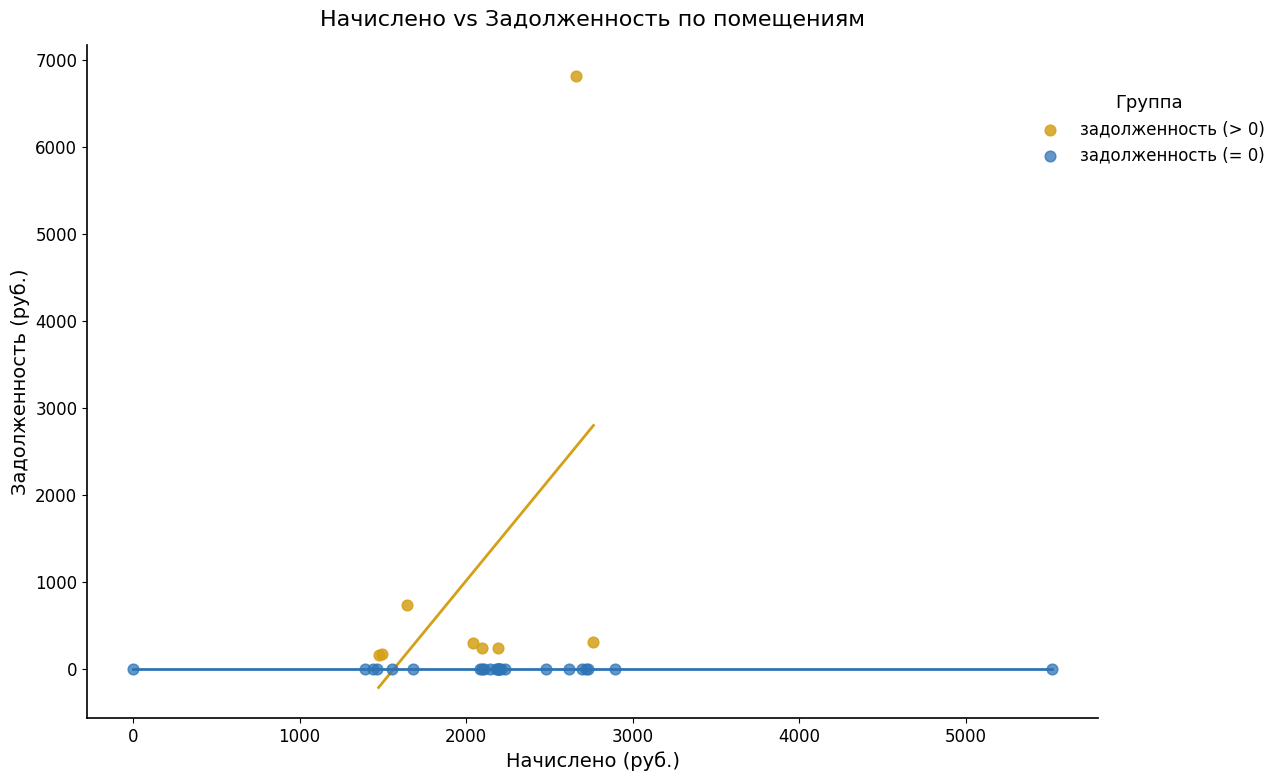

Which series reaches the maximum Y coordinate?

задолженность (> 0)